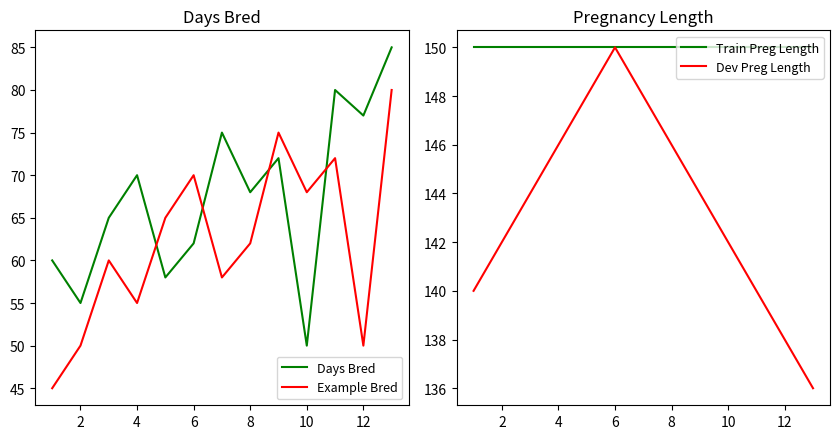

In Days Bred, how many points are lower than both neighbors (excluding endpoints)?

5